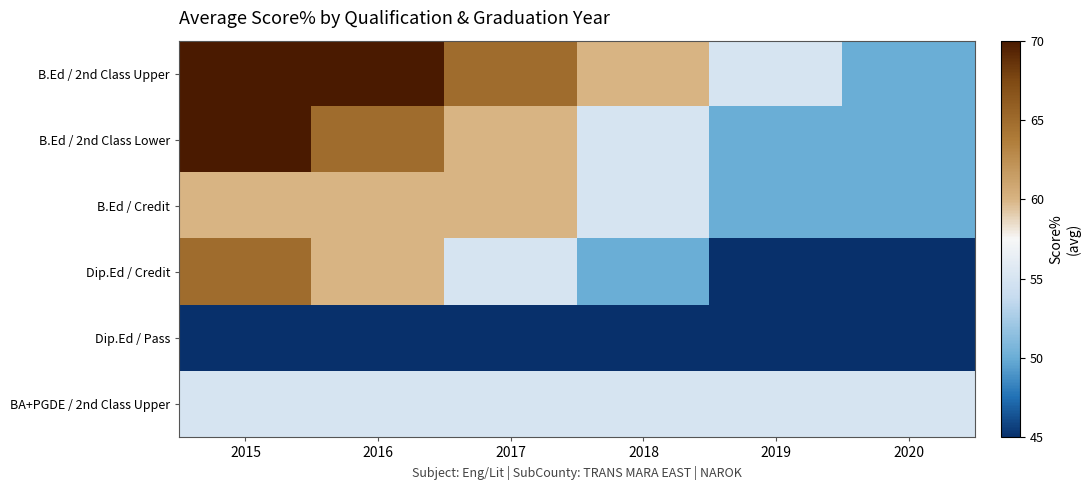

Reading left to right, extract all data points from this chart.

B.Ed / 2nd Class Upper: 2015=70	2016=70	2017=65	2018=60	2019=55	2020=50
B.Ed / 2nd Class Lower: 2015=70	2016=65	2017=60	2018=55	2019=50	2020=50
B.Ed / Credit: 2015=60	2016=60	2017=60	2018=55	2019=50	2020=50
Dip.Ed / Credit: 2015=65	2016=60	2017=55	2018=50	2019=45	2020=45
Dip.Ed / Pass: 2015=45	2016=45	2017=45	2018=45	2019=45	2020=45
BA+PGDE / 2nd Class Upper: 2015=55	2016=55	2017=55	2018=55	2019=55	2020=55